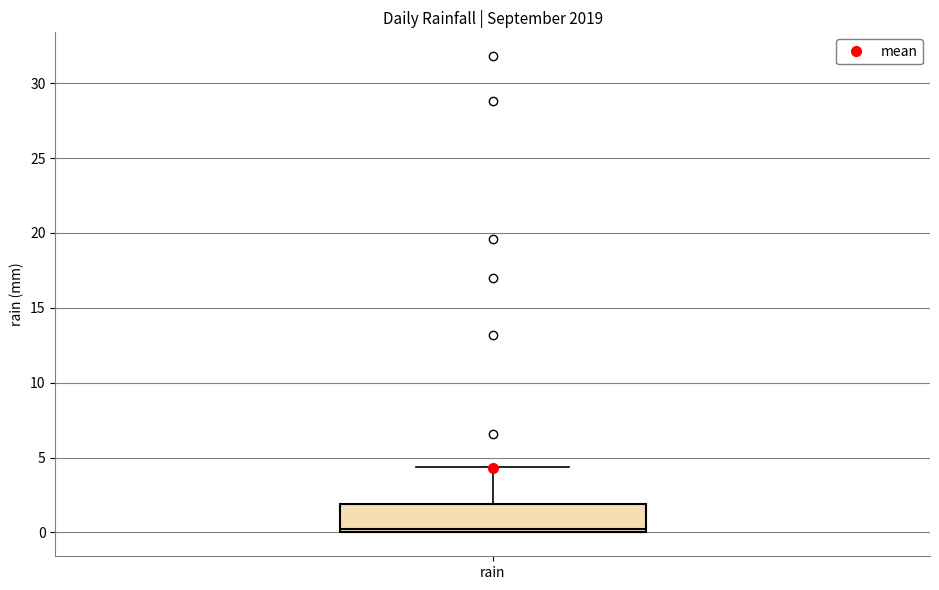

Read this box plot against the y-axis: the position of the median line, the range covered by the box, and the ends of both whiskers. The values are not printed on the chart, so give them approximately, as read against the axis.

median 0.0 (just above the box's lower edge), box 0.0 to 2.0, whiskers 0.0 to 4.5